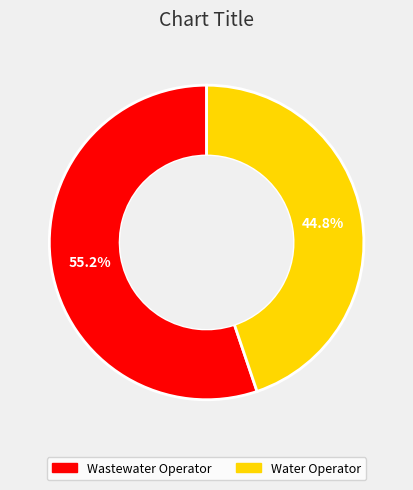

Between Wastewater Operator and Water Operator, which is larger?

Wastewater Operator